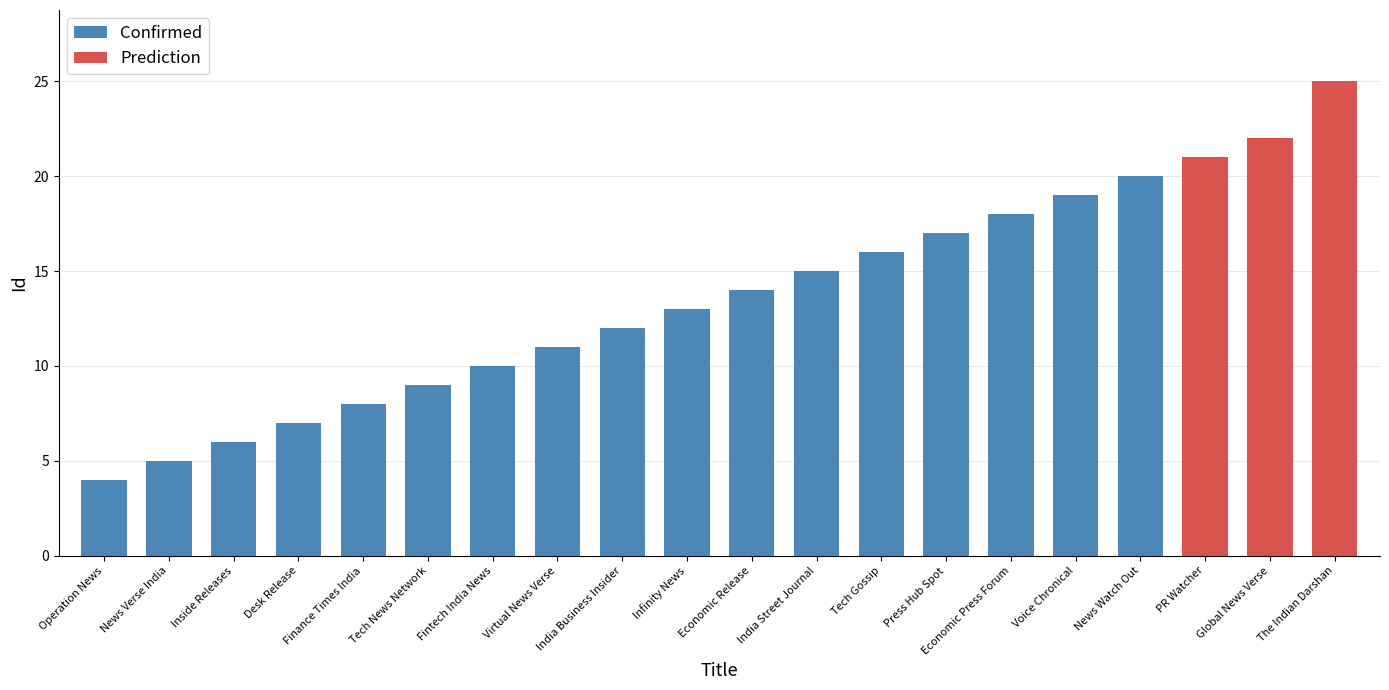

What is the ratio of the value at News Verse India to the value at Virtual News Verse?

0.5